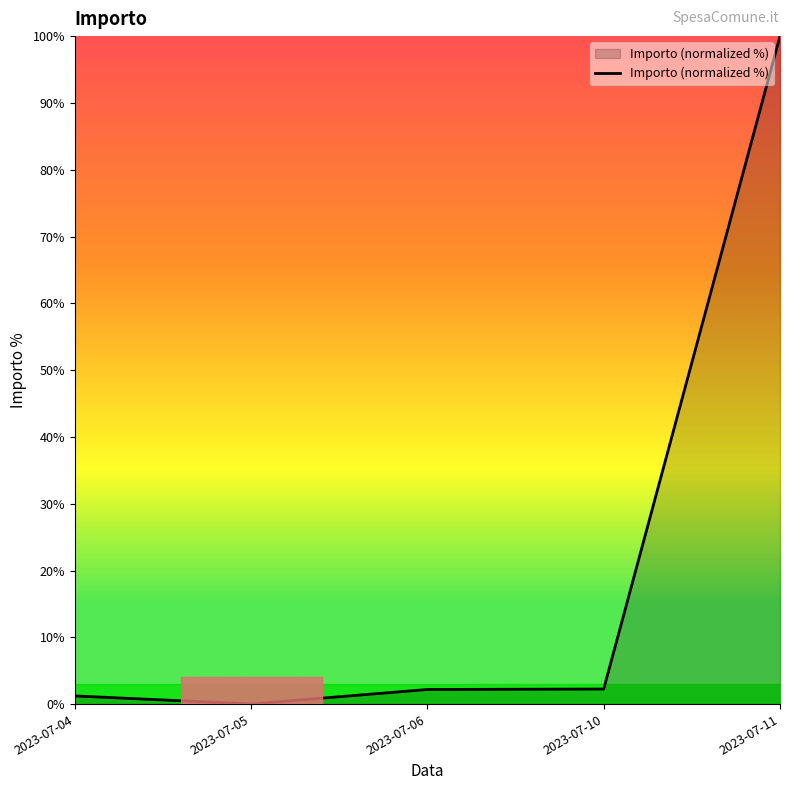

What is the average value?

21.1